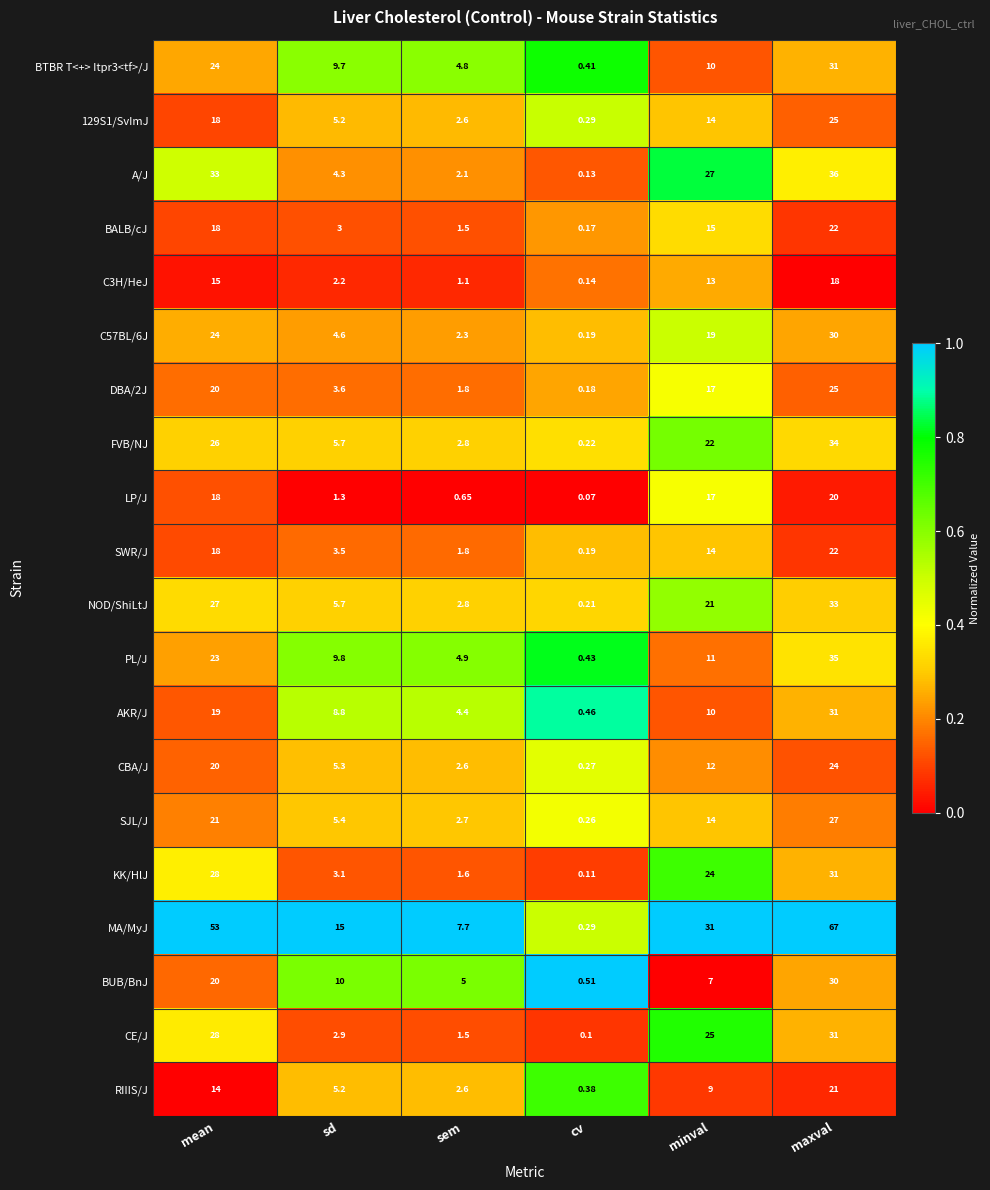

Which series changed the most between mean and sem?

MA/MyJ